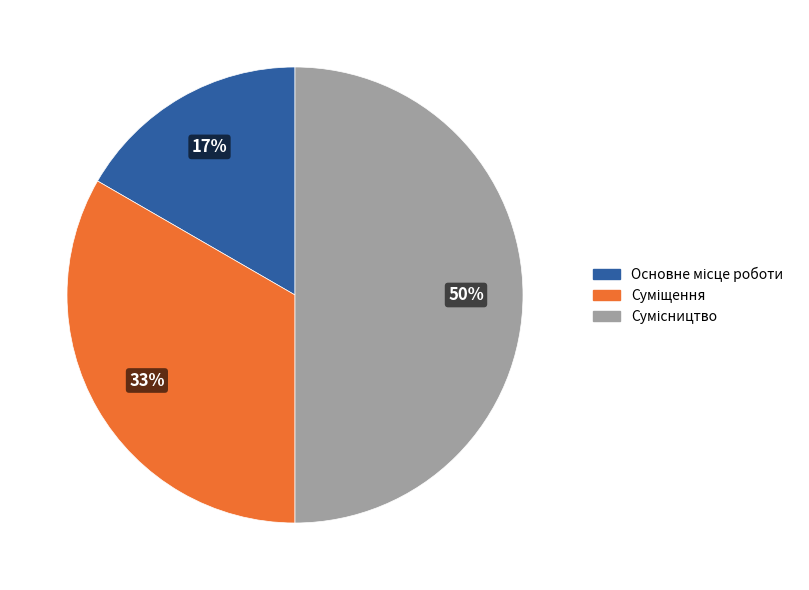

To the nearest percent, what is the average slice percentage?

33%